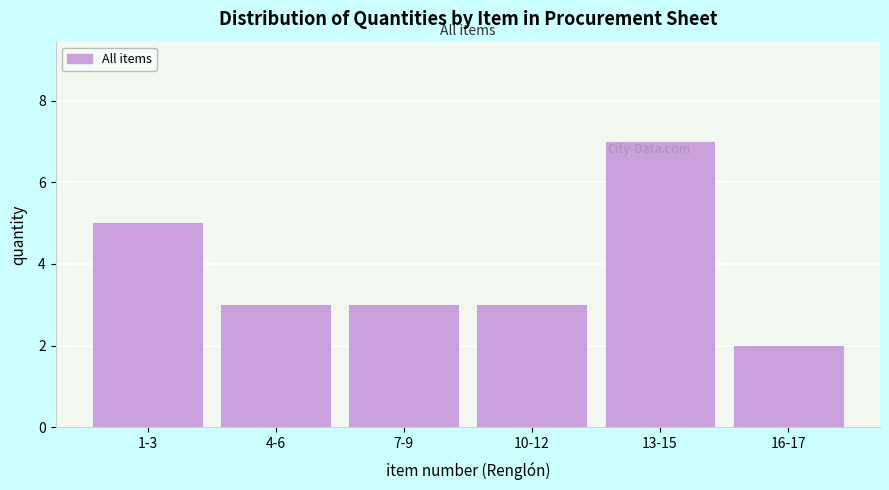

Reading right to left, what are all the values shown in this chart?

2	7	3	3	3	5